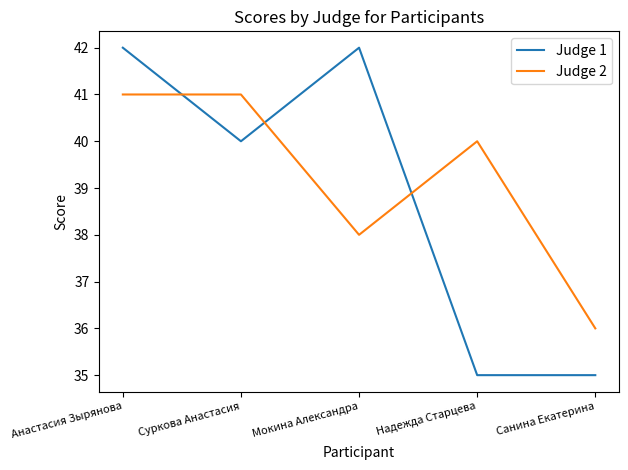

The Judge 1 series shows 10 at Мокина Александра. True or false?

False